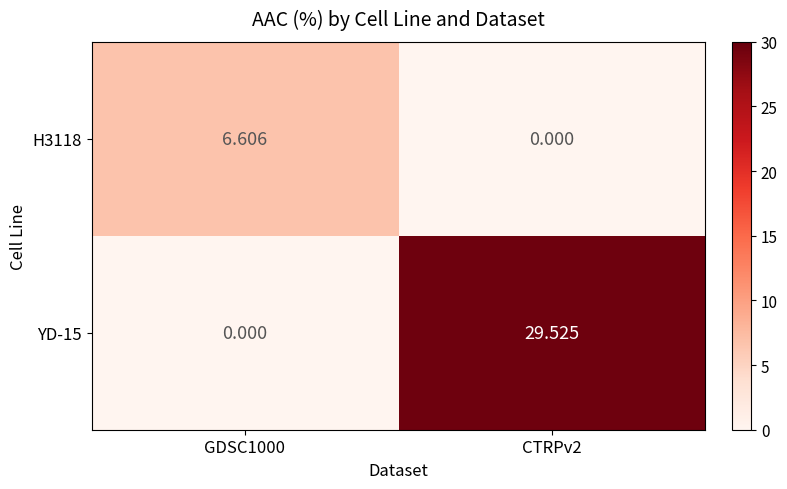

Is the value of H3118 at GDSC1000 greater than the value of YD-15 at GDSC1000?

Yes